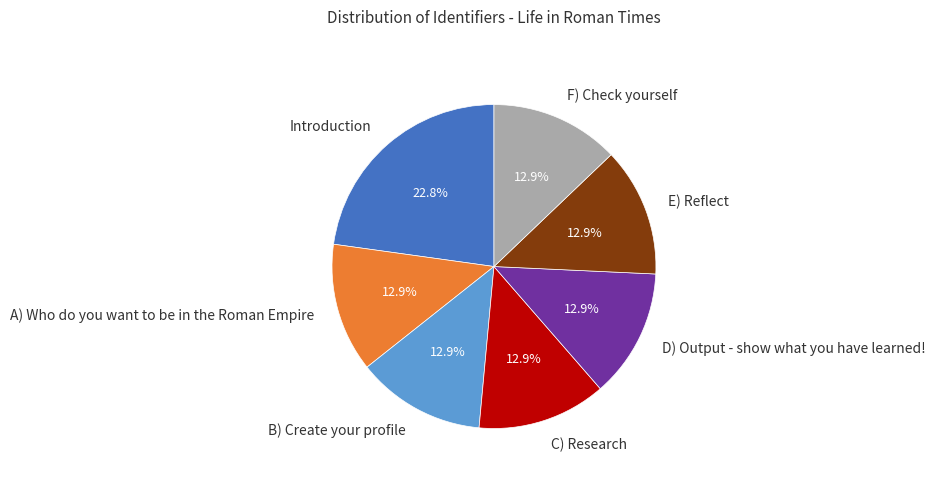

How many slices are in this pie chart?

7